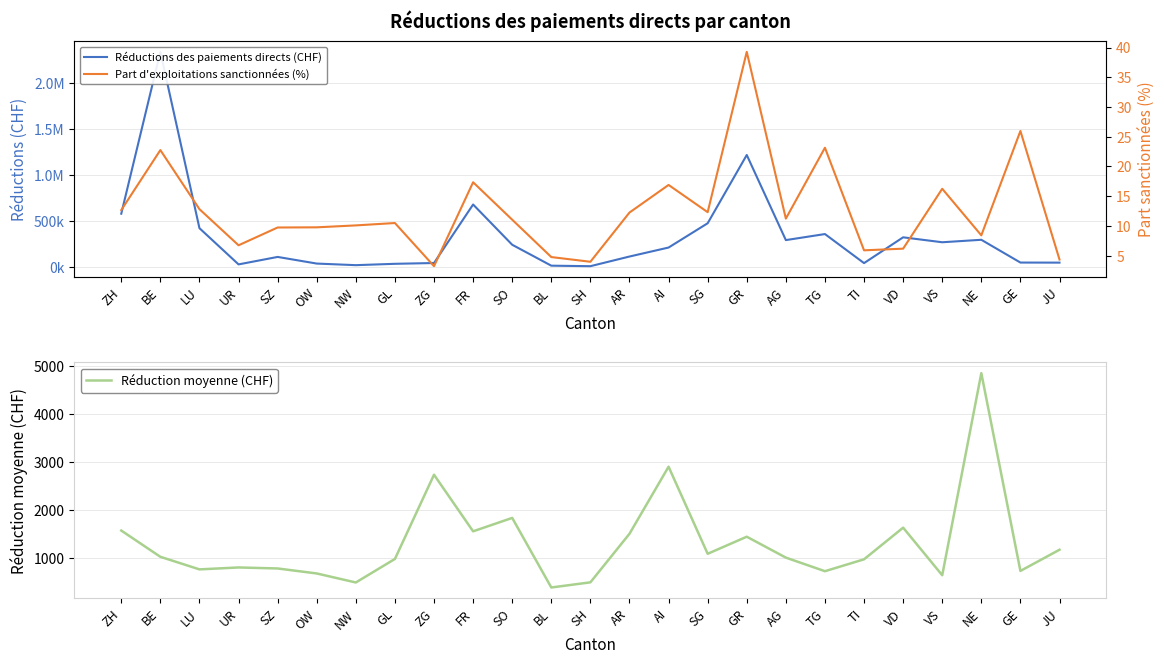

At which category does Part d'exploitations sanctionnées (%) reach its first local valley?

UR